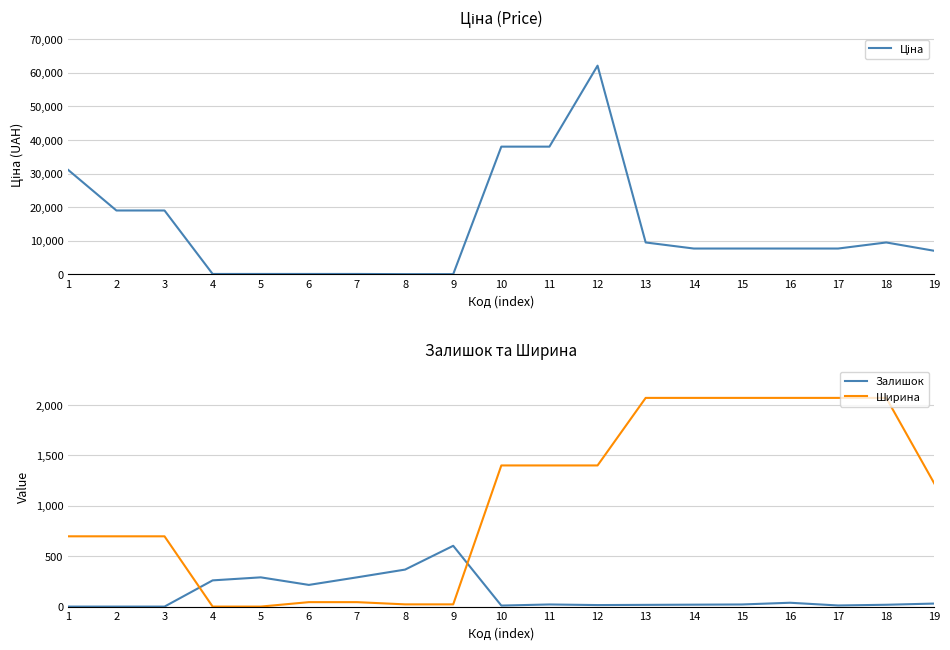

How many series are shown in this chart?

3